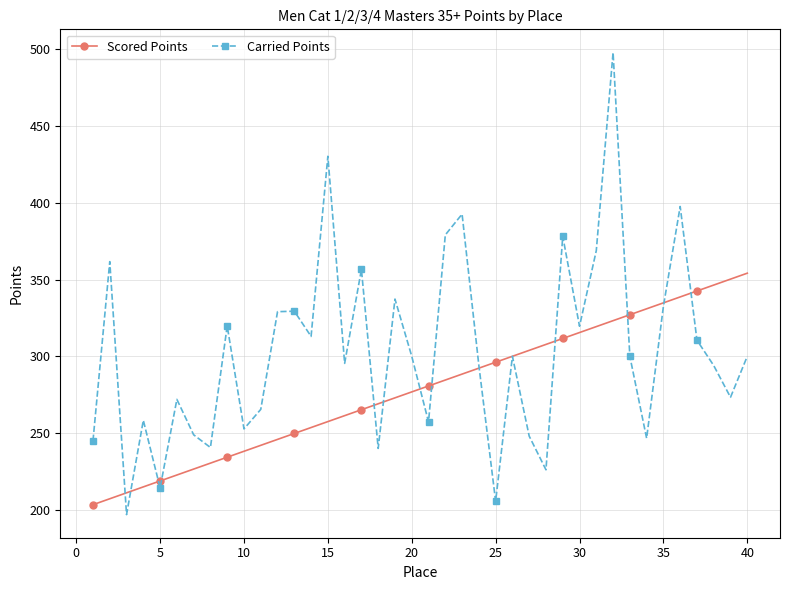

Is this an area chart (filled region under the line)?

No